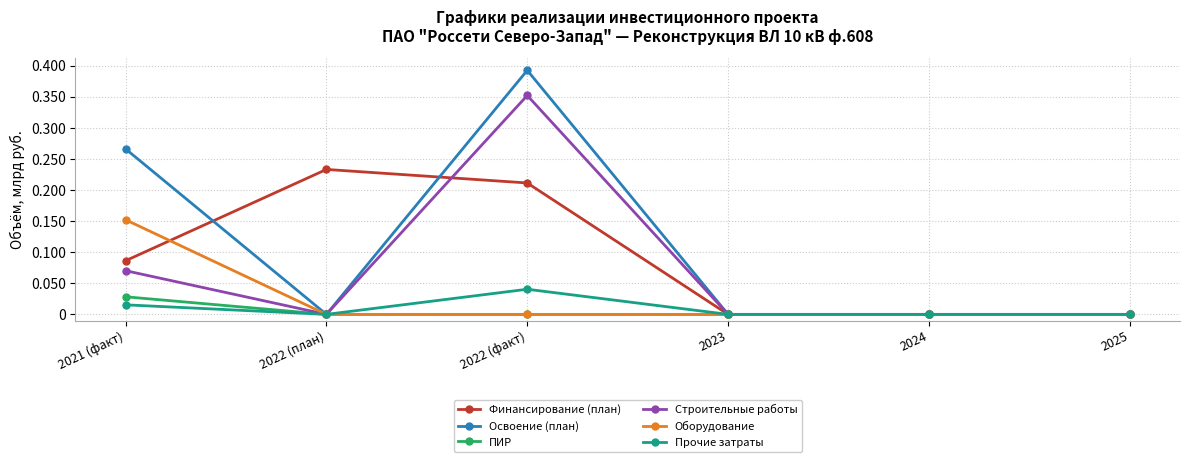

Is it true that ПИР equals 0.0 at 2025?

True